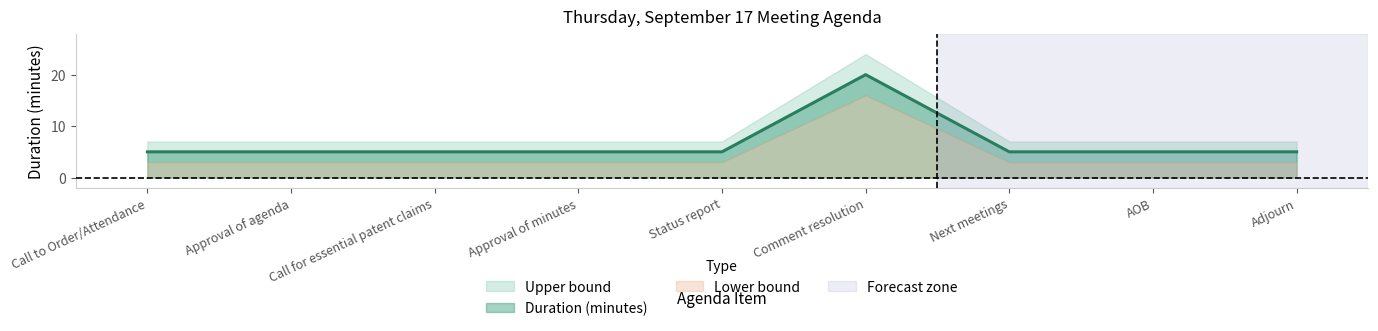

Is the value of Lower bound at Call to Order/Attendance greater than the value of Duration (minutes) at Adjourn?

No